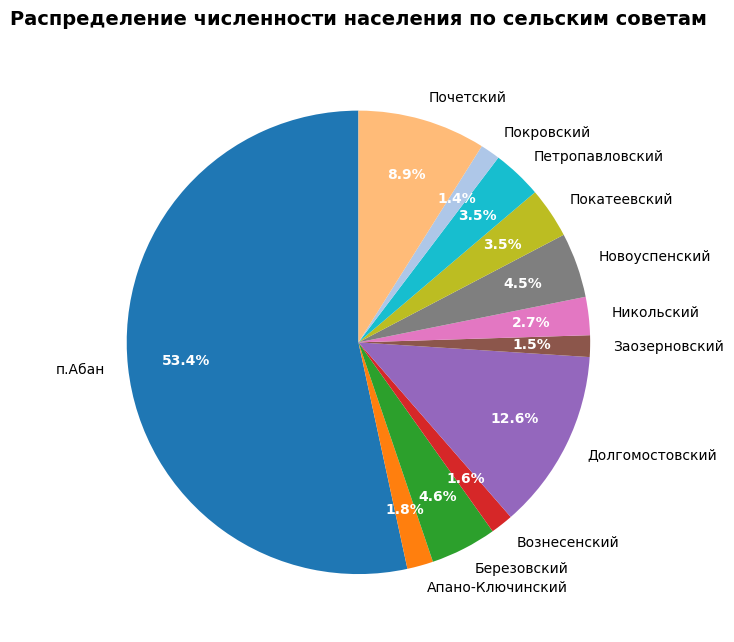

Is the sum of Почетский and Петропавловский greater than half?

No